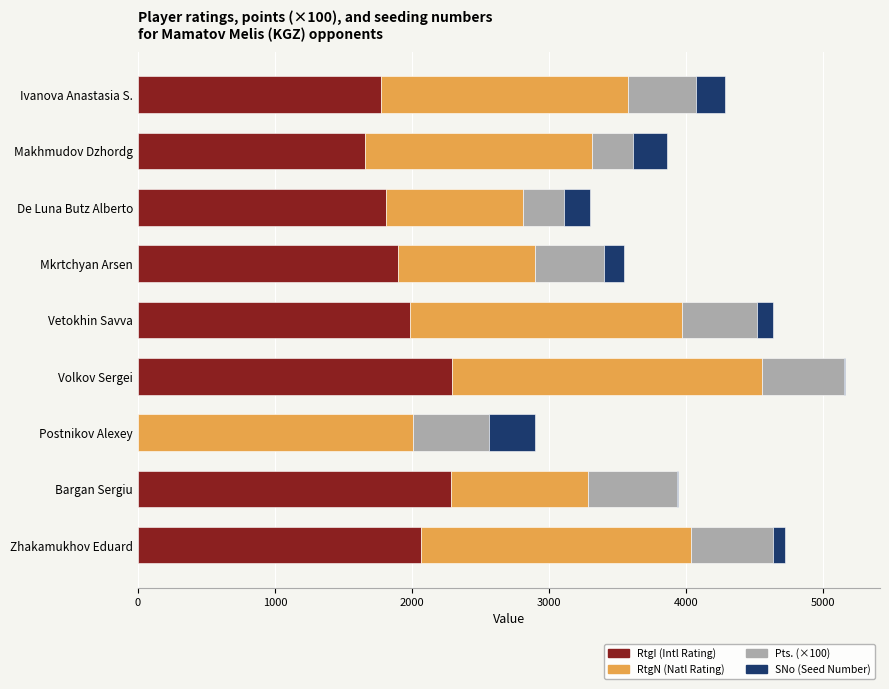

What is the total value across all series at Makhmudov Dzhordg?

3862